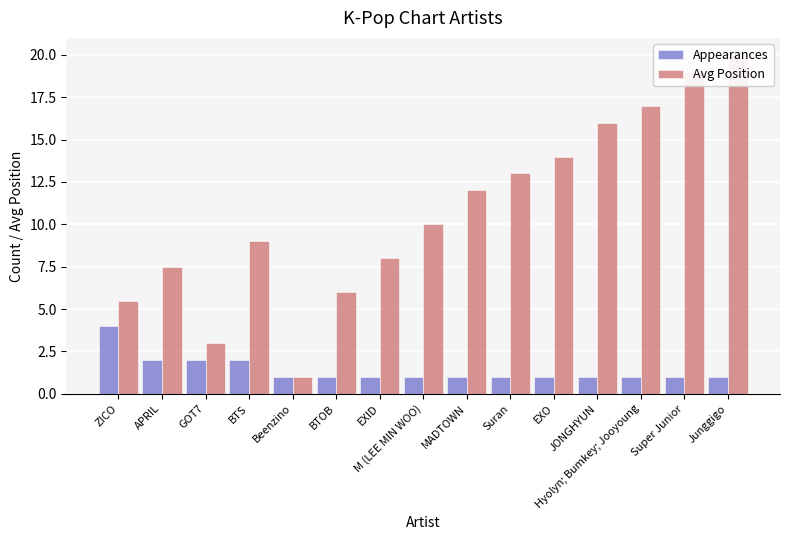

What is the lowest value of the Appearances series?

1.0